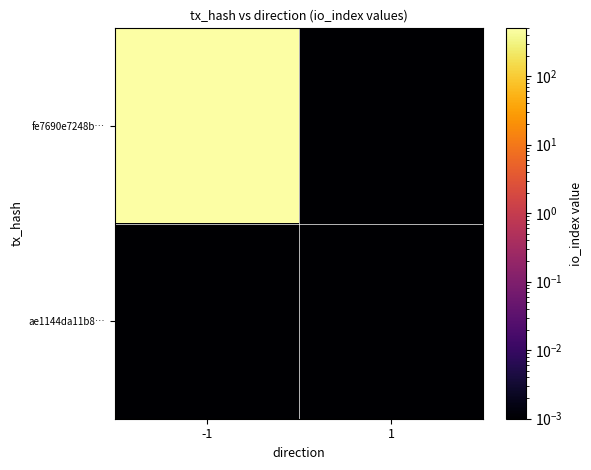

Rank the series at 1 from lowest to highest value.

fe7690e7248b…, ae1144da11b8…